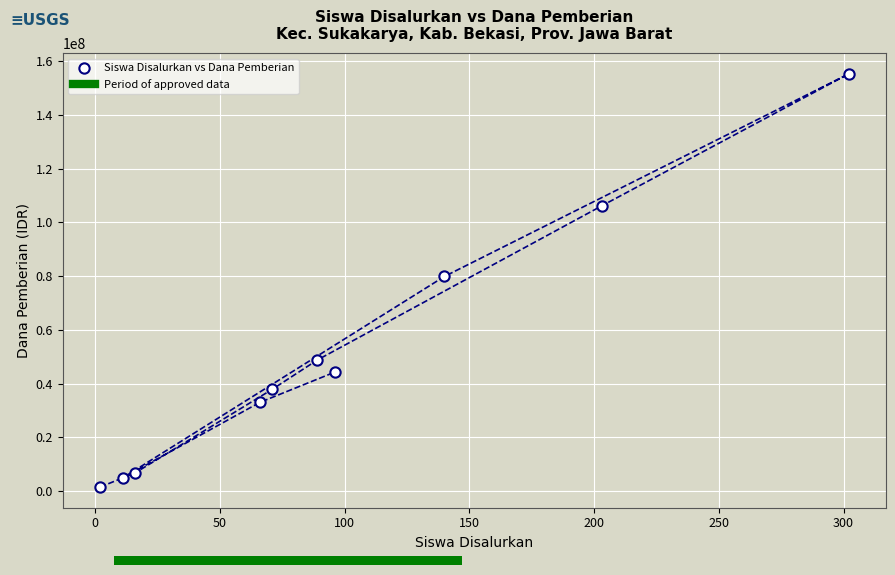

What is the average X value?

100